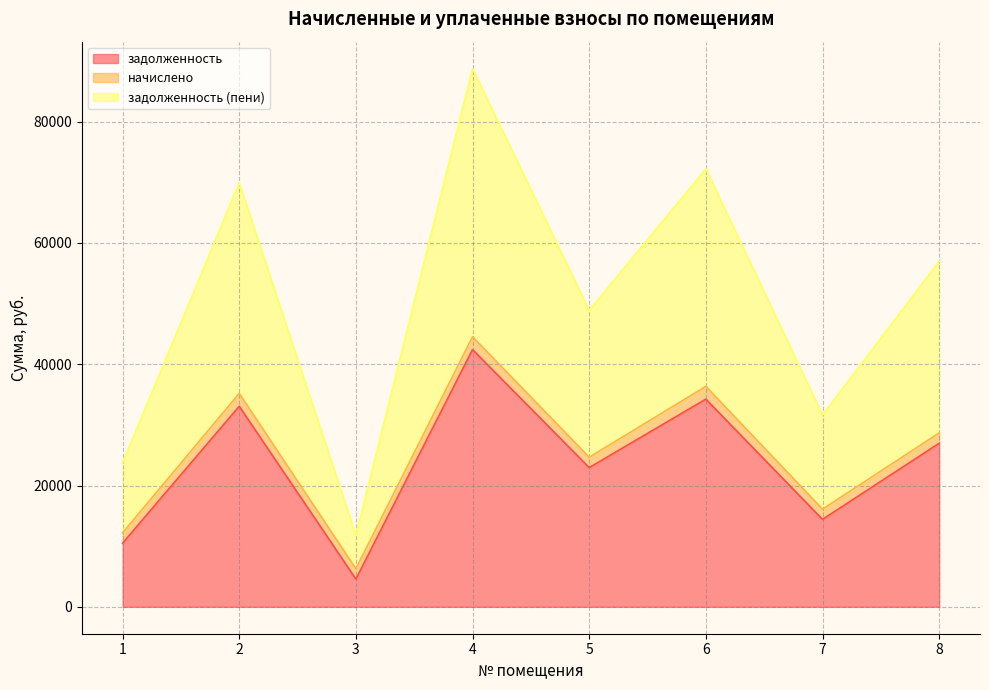

At which category does задолженность (пени) reach its first local valley?

3